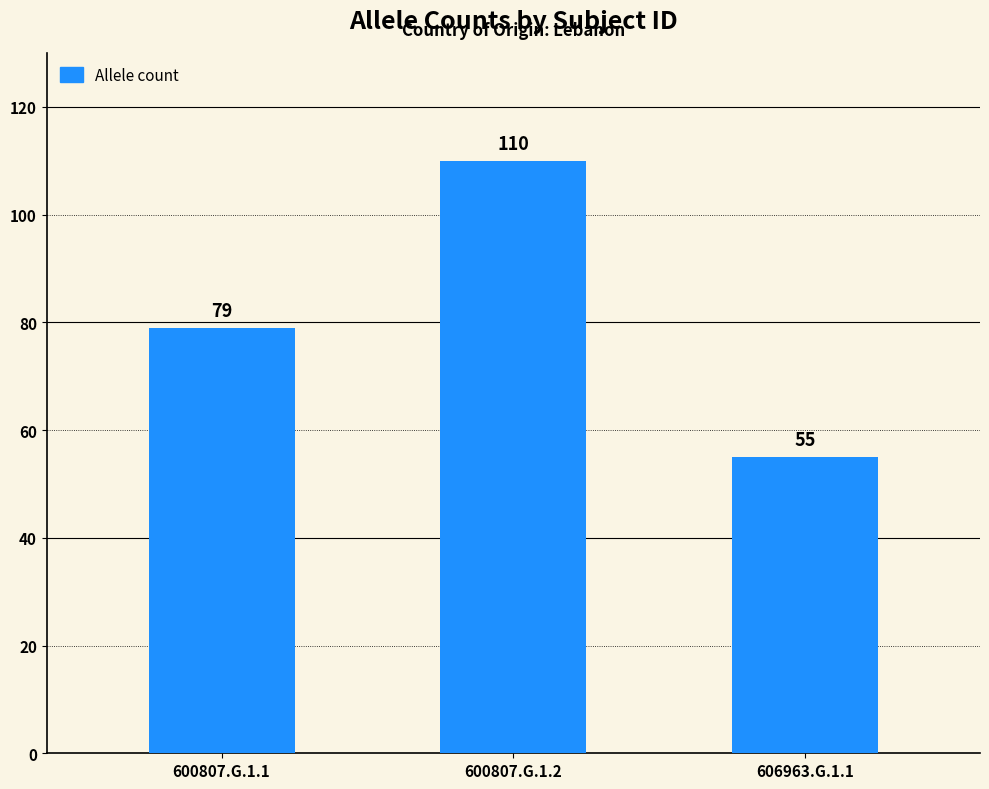

What is the change in value from 600807.G.1.1 to 600807.G.1.2?

+31